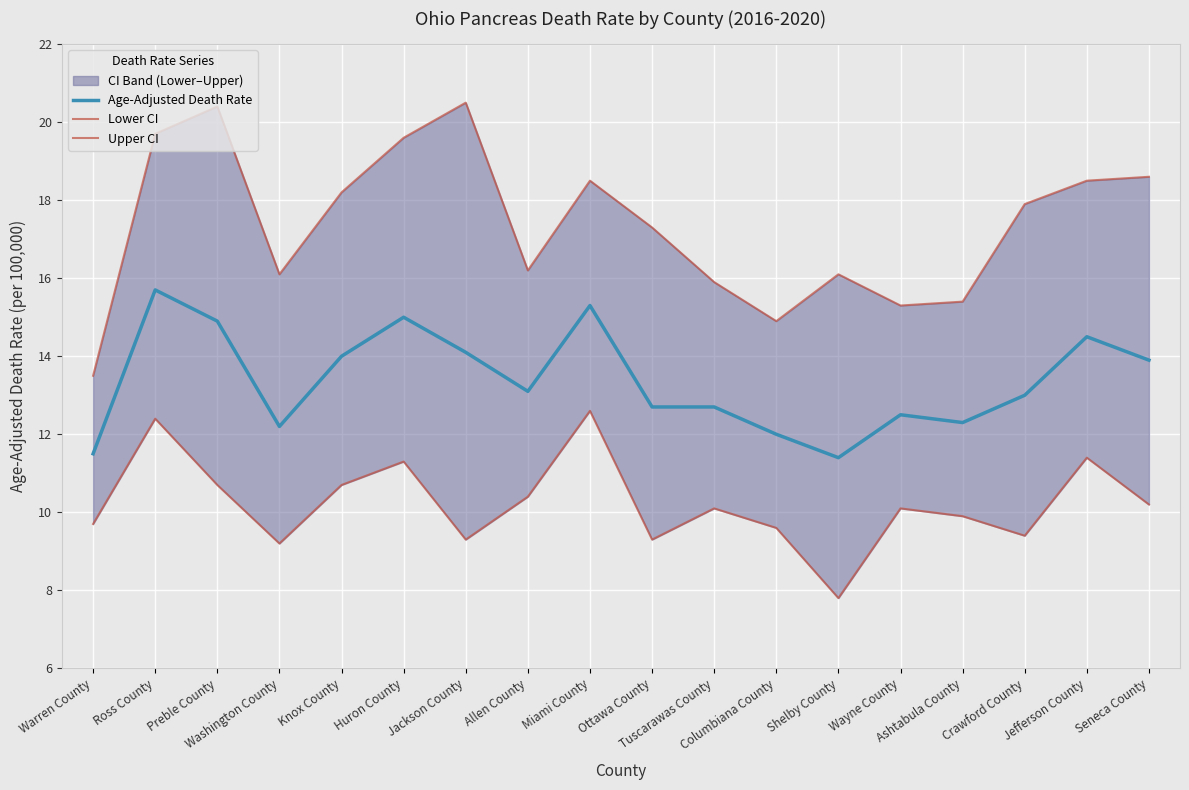

What is the difference between the second highest and minimum values in the Upper CI series?

6.9